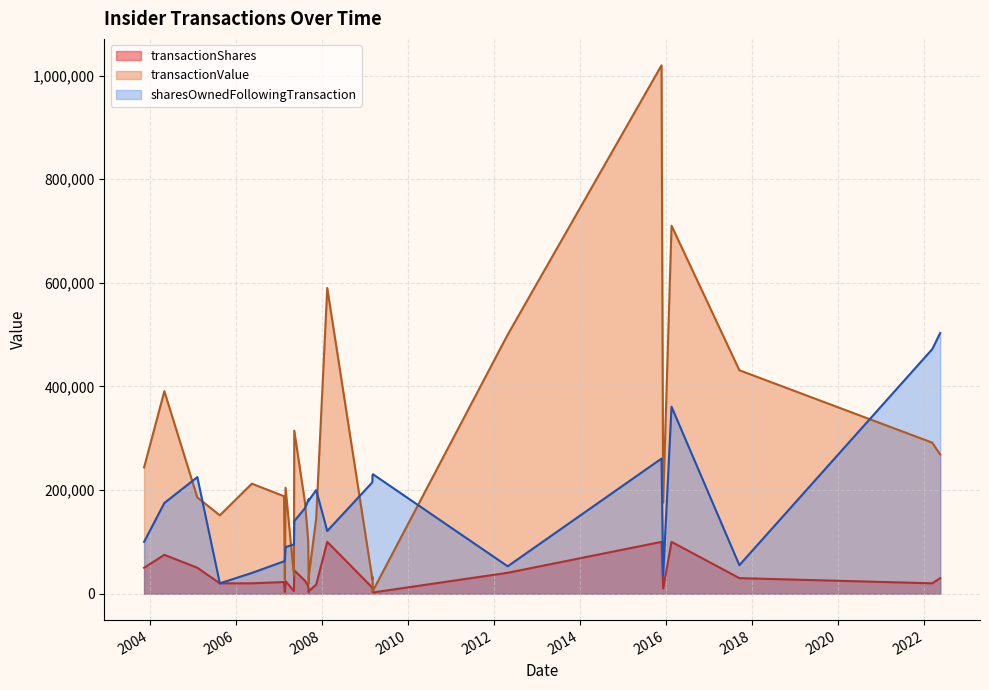

What value does the transactionValue series have at 2008-02-15?

589915